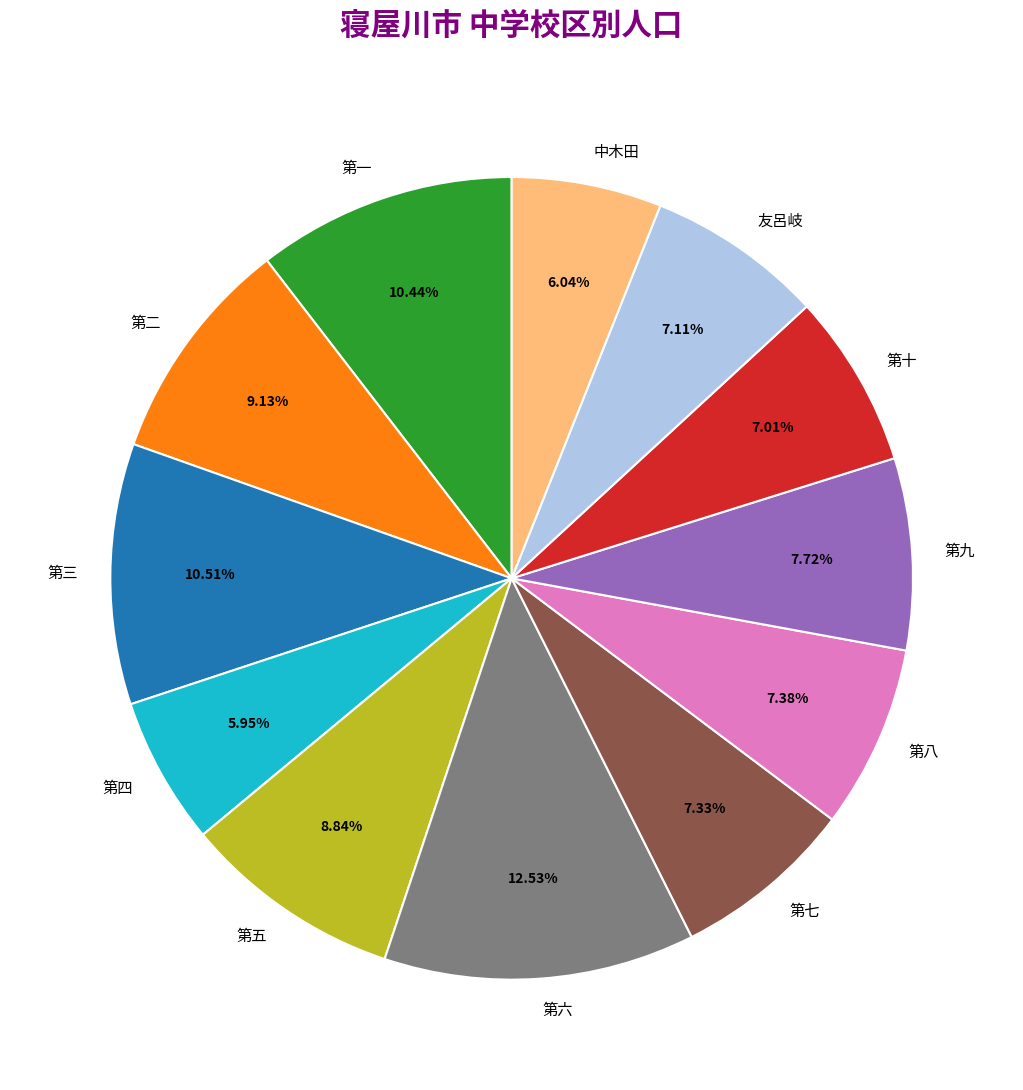

Which slice is the largest?

第六